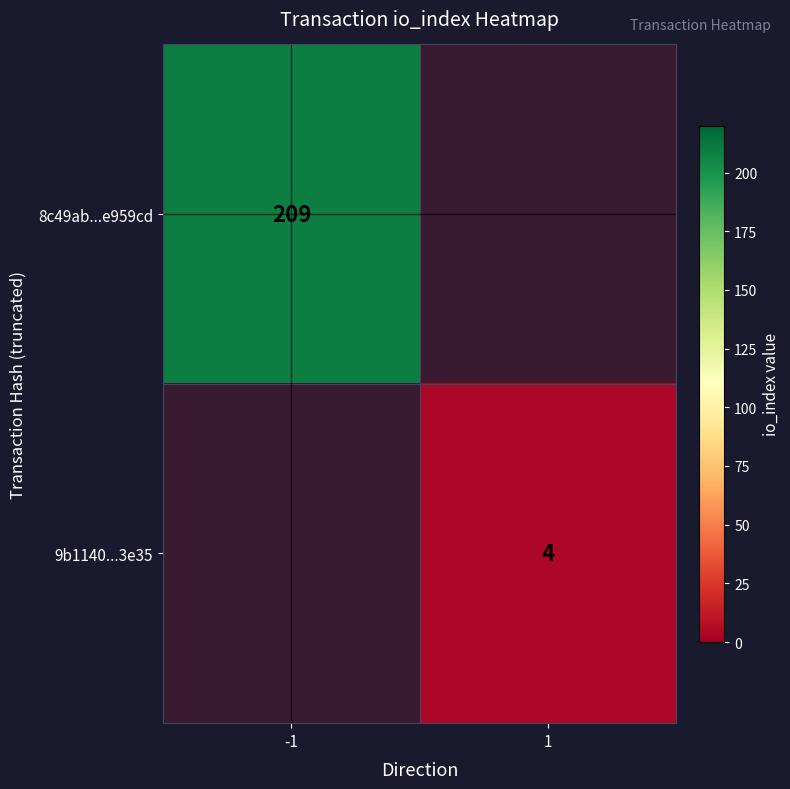

The value of 8c49ab...e959cd at -1 is 48. True or false?

False